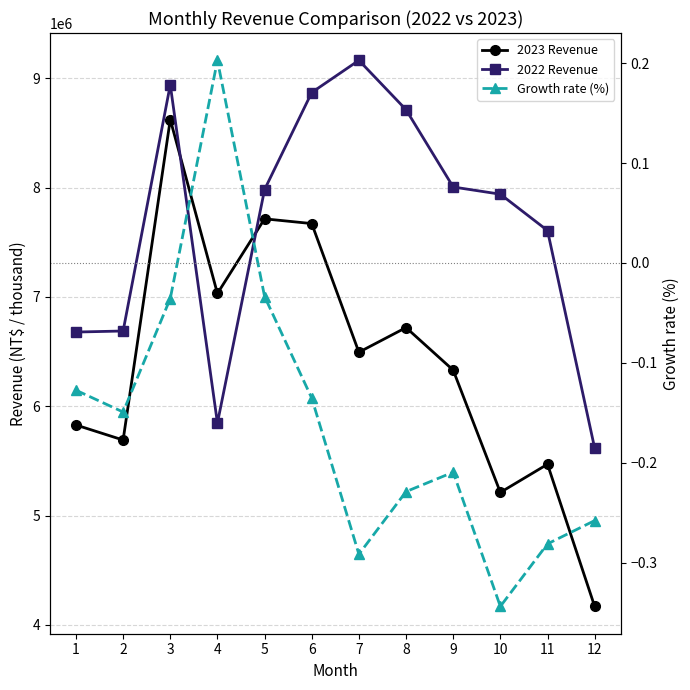

How many interior local valleys does the 2023 Revenue series have?

4